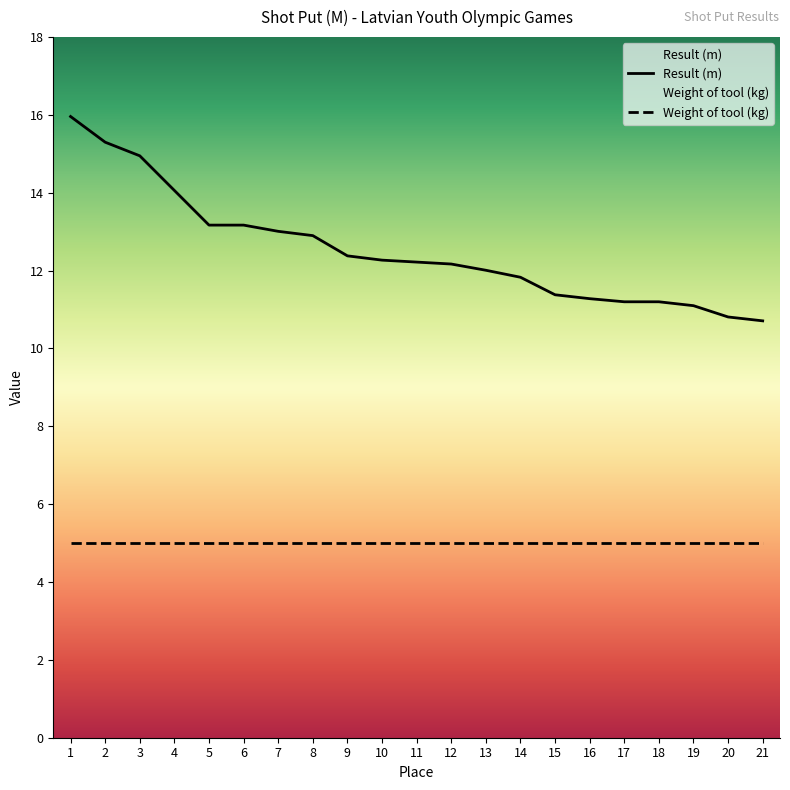

Reading right to left, list all the values displayed in this chart.

10.7	10.8	11.1	11.2	11.2	11.3	11.4	11.8	12.0	12.2	12.2	12.3	12.4	12.9	13.0	13.2	13.2	14.1	14.9	15.3	16.0